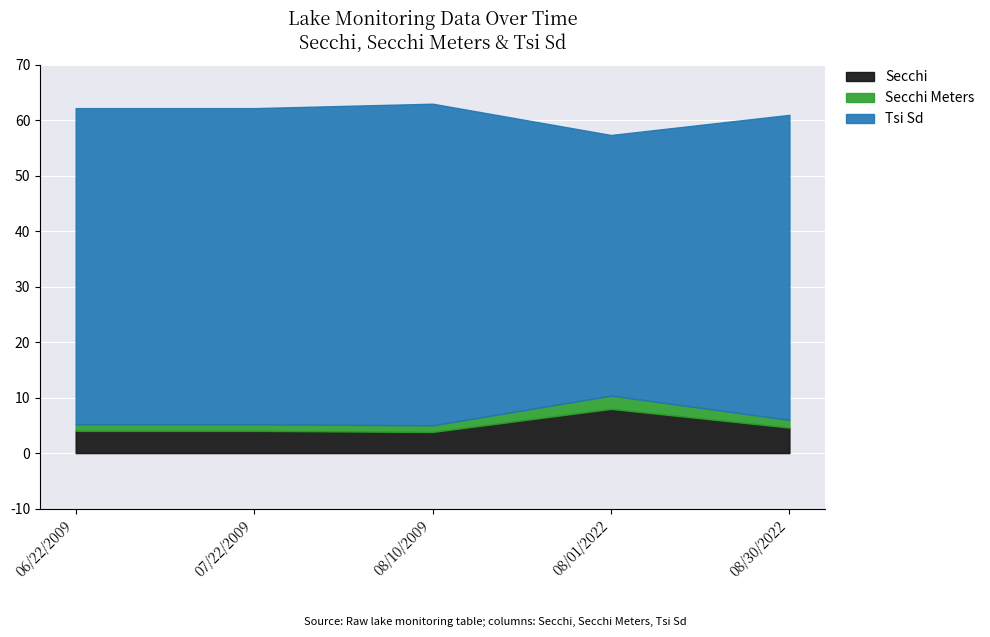

How many interior local peaks does the Secchi Meters series have?

1